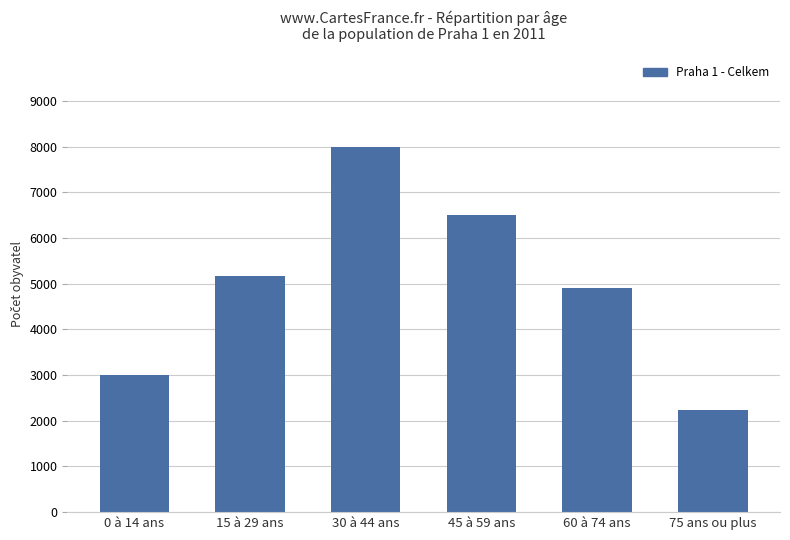

What position from the left is 30 à 44 ans?

3